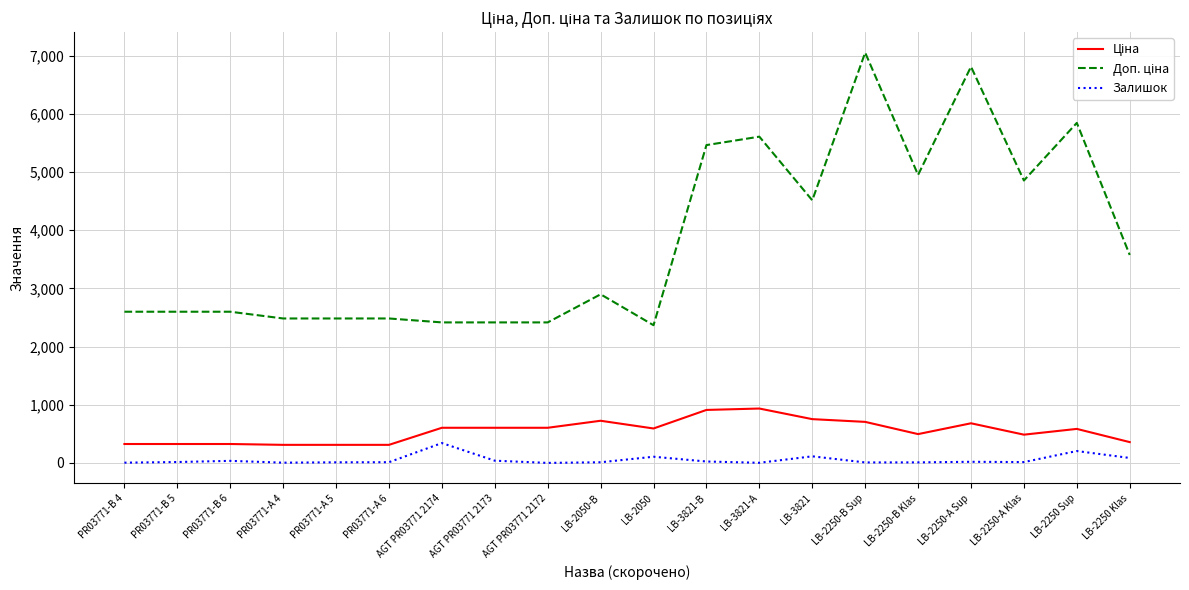

What is the sum of all Залишок values?

1054.0